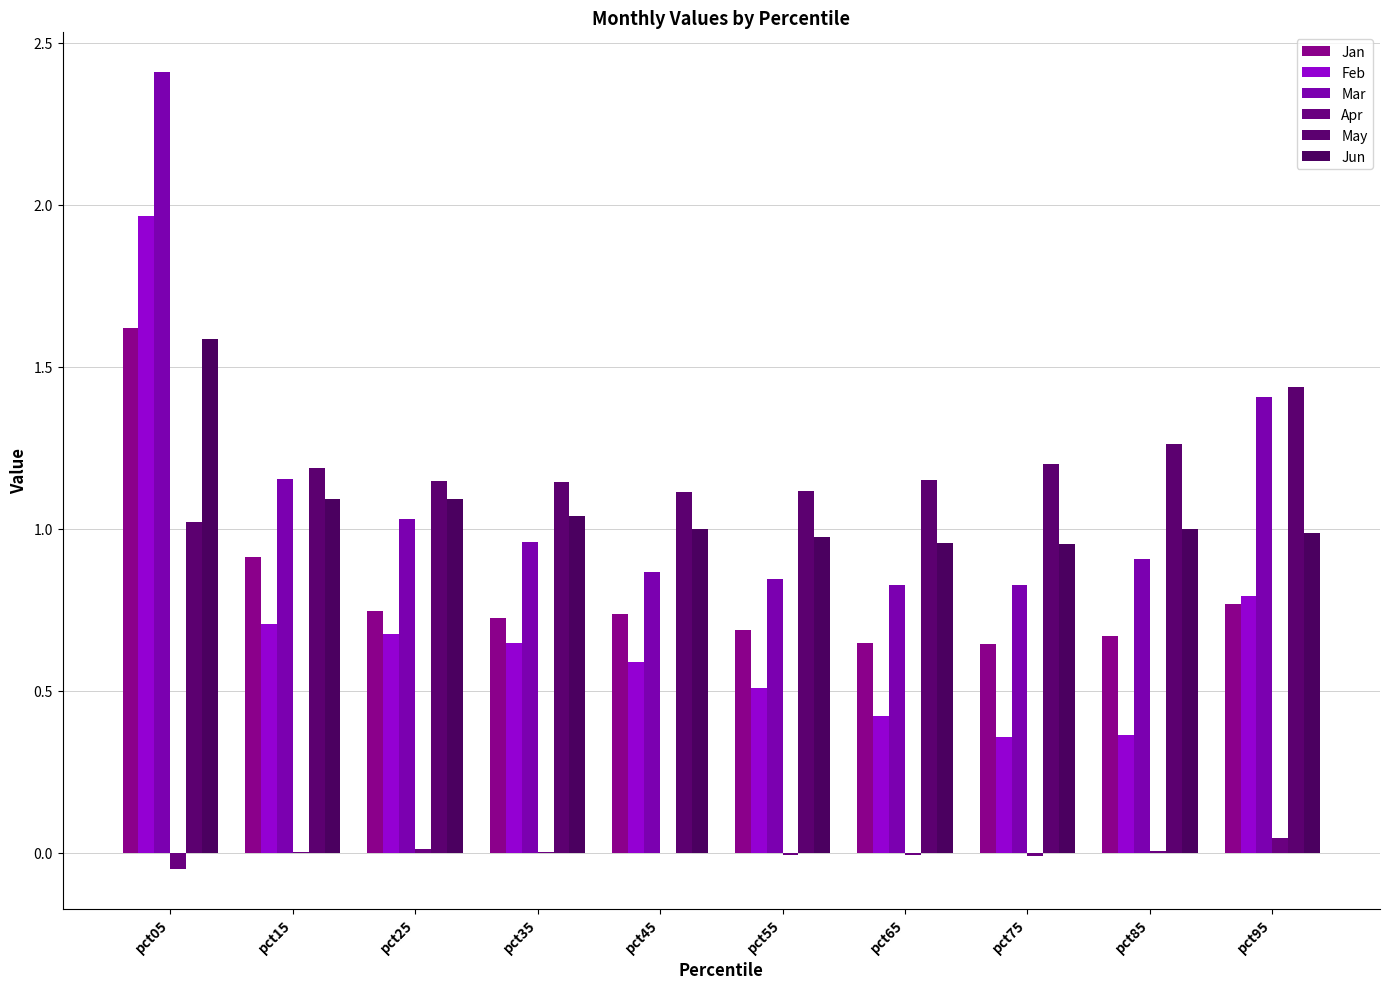

The Jan series shows 1.1 at pct85. True or false?

False